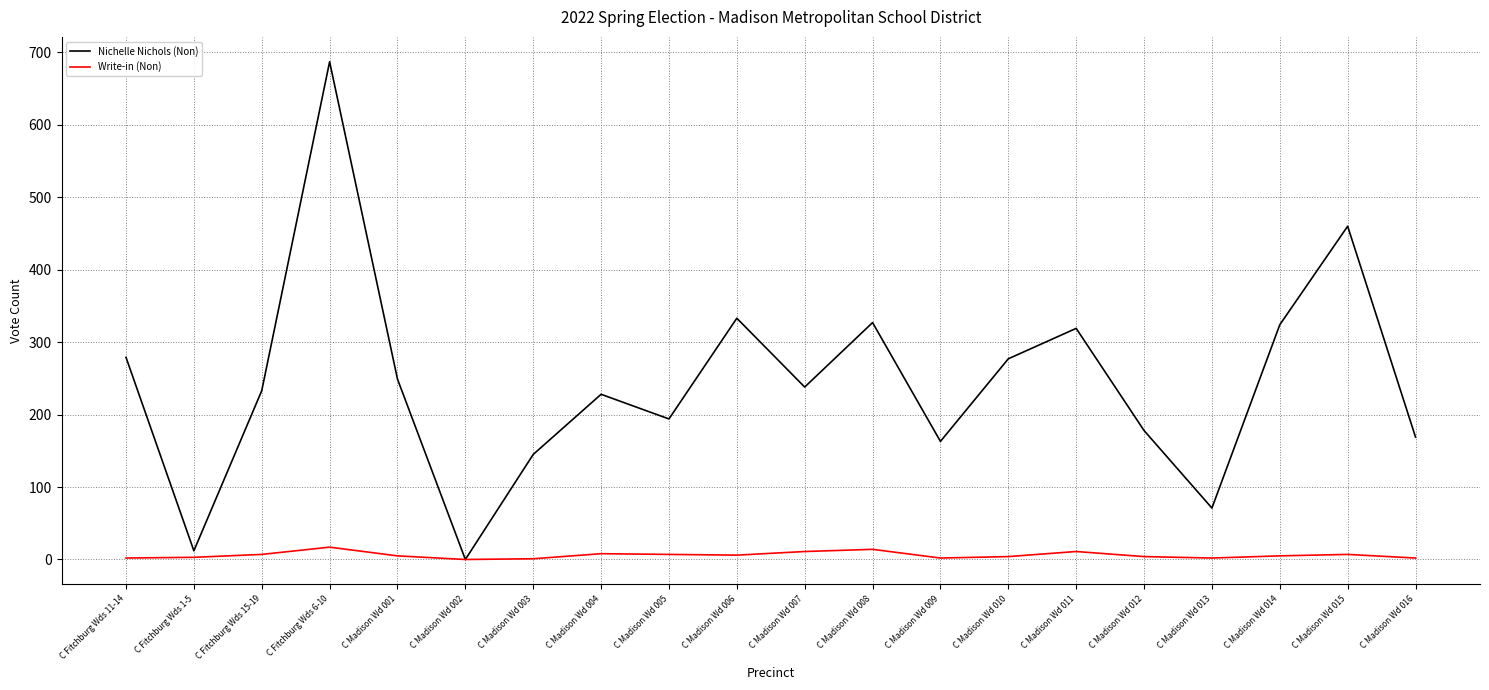

Which series has the widest spread of values?

Nichelle Nichols (Non)